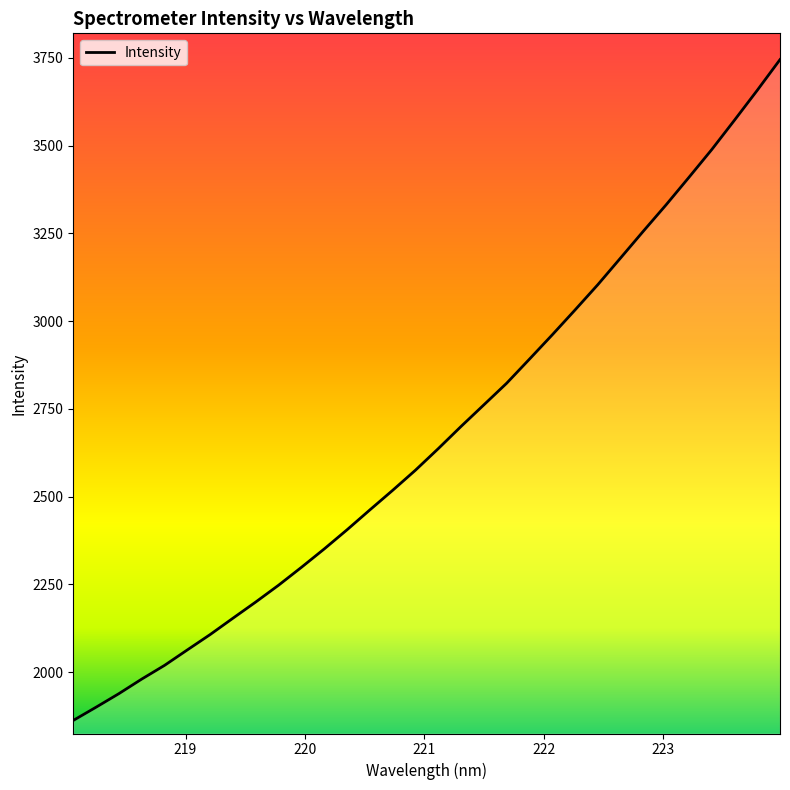

True or false: the data has more than 2 interior local peaks.

False